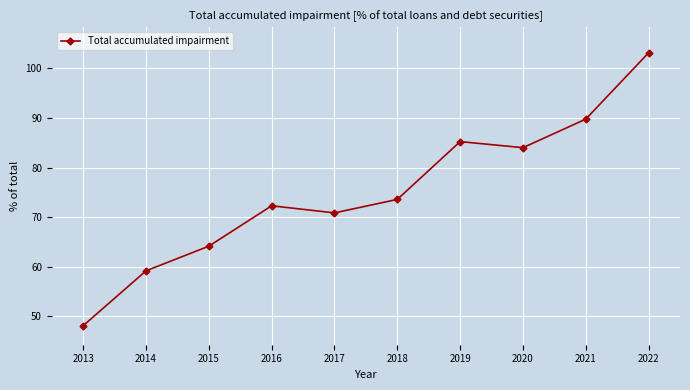

Where is the first local maximum?

2016